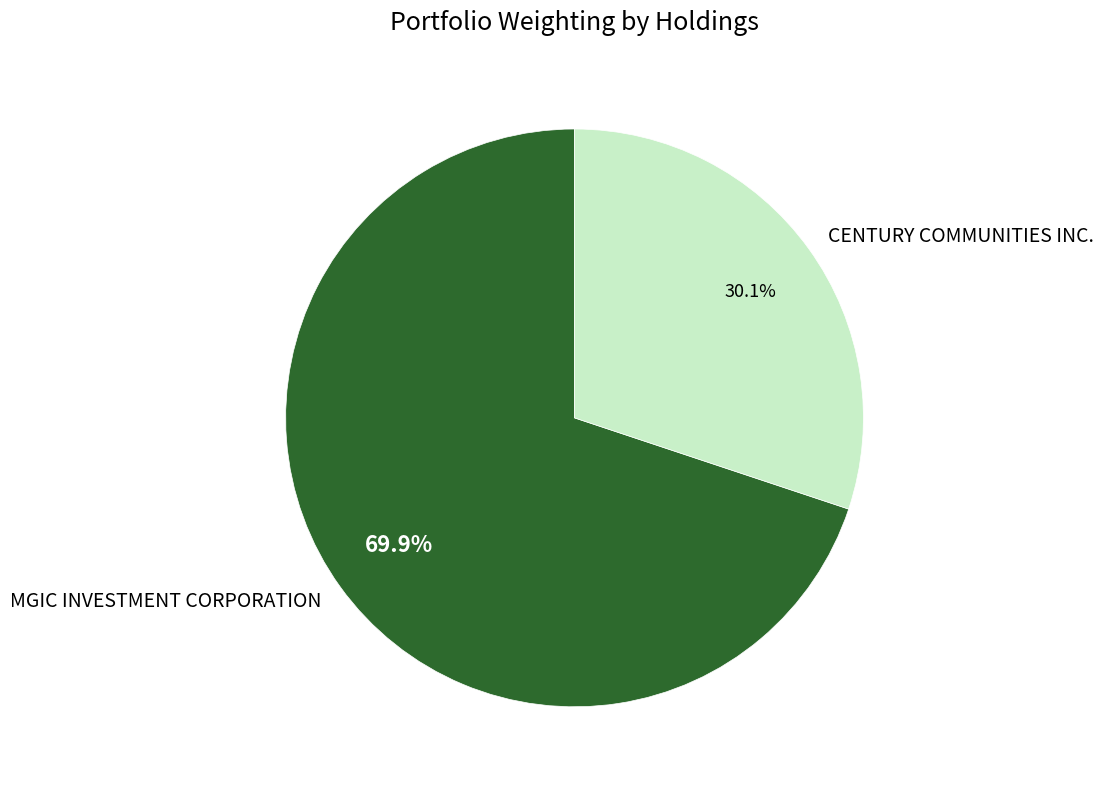

What is the largest slice in the pie chart?

MGIC INVESTMENT CORPORATION